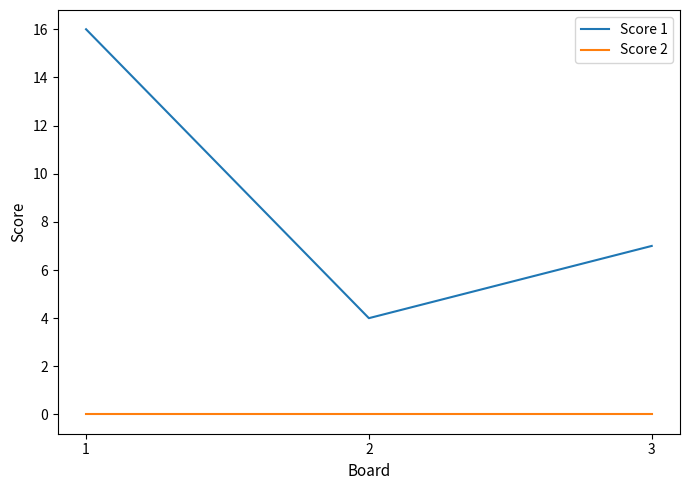

Reading left to right, extract all data points from this chart.

Score 1: 1=16	2=4	3=7
Score 2: 1=0	2=0	3=0